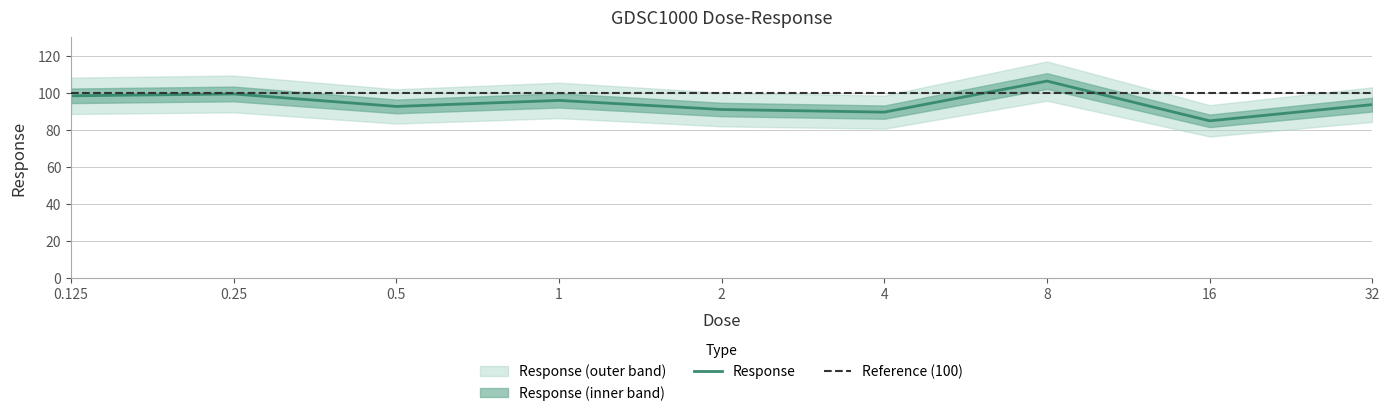

What is the average value?

94.6